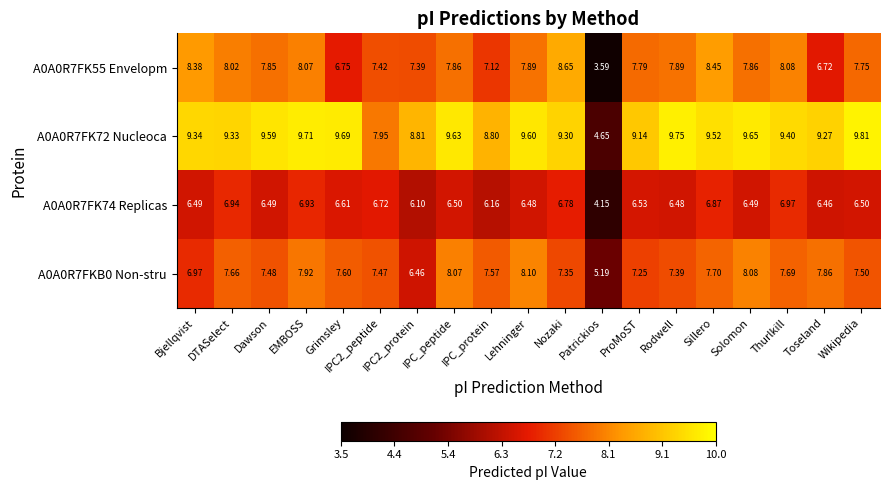

At which category does the chart reach its minimum across all series?

Patrickios